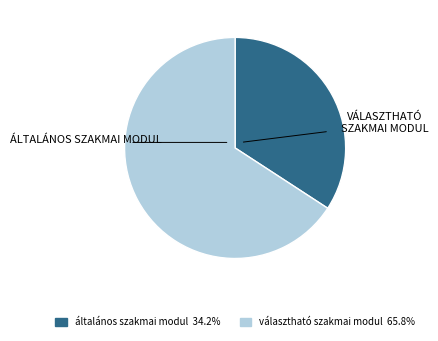

Which category has the smallest portion of the pie?

általános szakmai modul